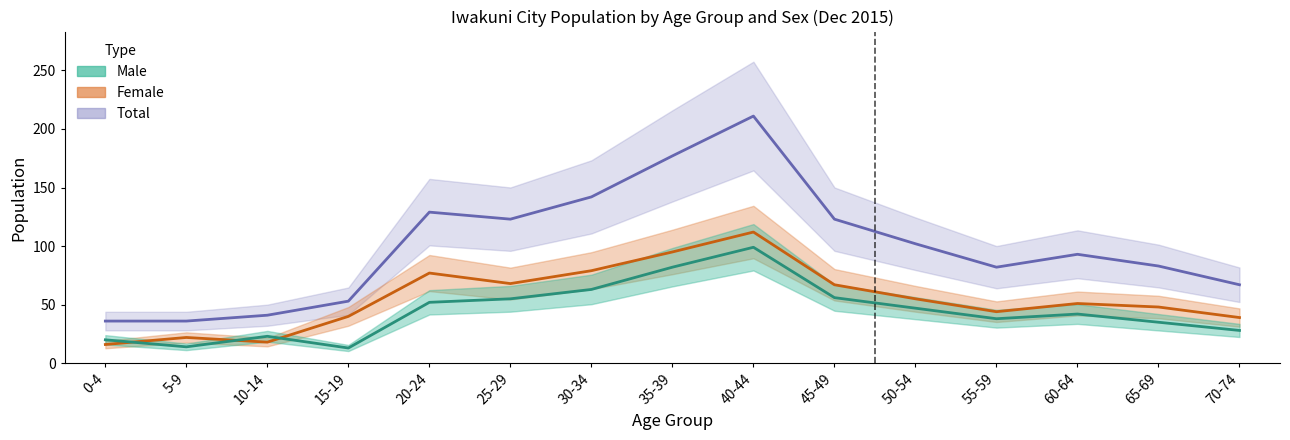

Reading left to right, extract all data points from this chart.

Male: 0-4=20	5-9=14	10-14=23	15-19=13	20-24=52	25-29=55	30-34=63	35-39=82	40-44=99	45-49=56	50-54=47	55-59=38	60-64=42	65-69=35	70-74=28
Female: 0-4=16	5-9=22	10-14=18	15-19=40	20-24=77	25-29=68	30-34=79	35-39=95	40-44=112	45-49=67	50-54=55	55-59=44	60-64=51	65-69=48	70-74=39
Total: 0-4=36	5-9=36	10-14=41	15-19=53	20-24=129	25-29=123	30-34=142	35-39=177	40-44=211	45-49=123	50-54=102	55-59=82	60-64=93	65-69=83	70-74=67